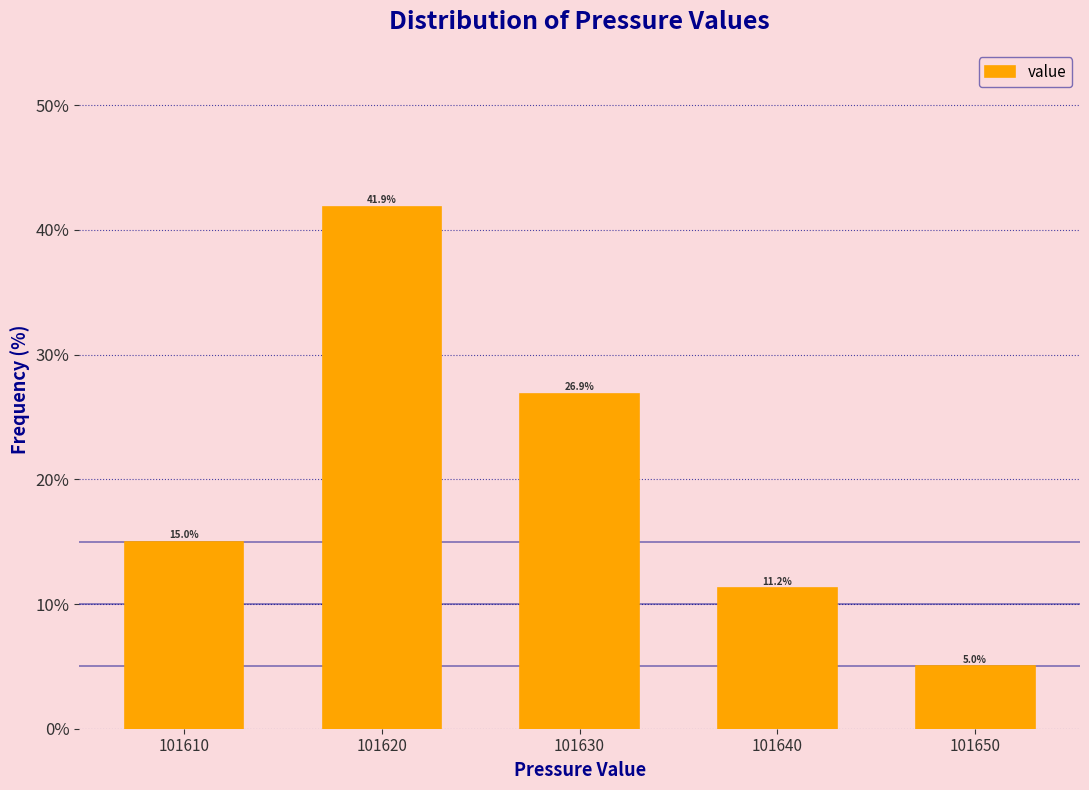

Over which range of the x-axis is the bar tallest?

101615 to 101625